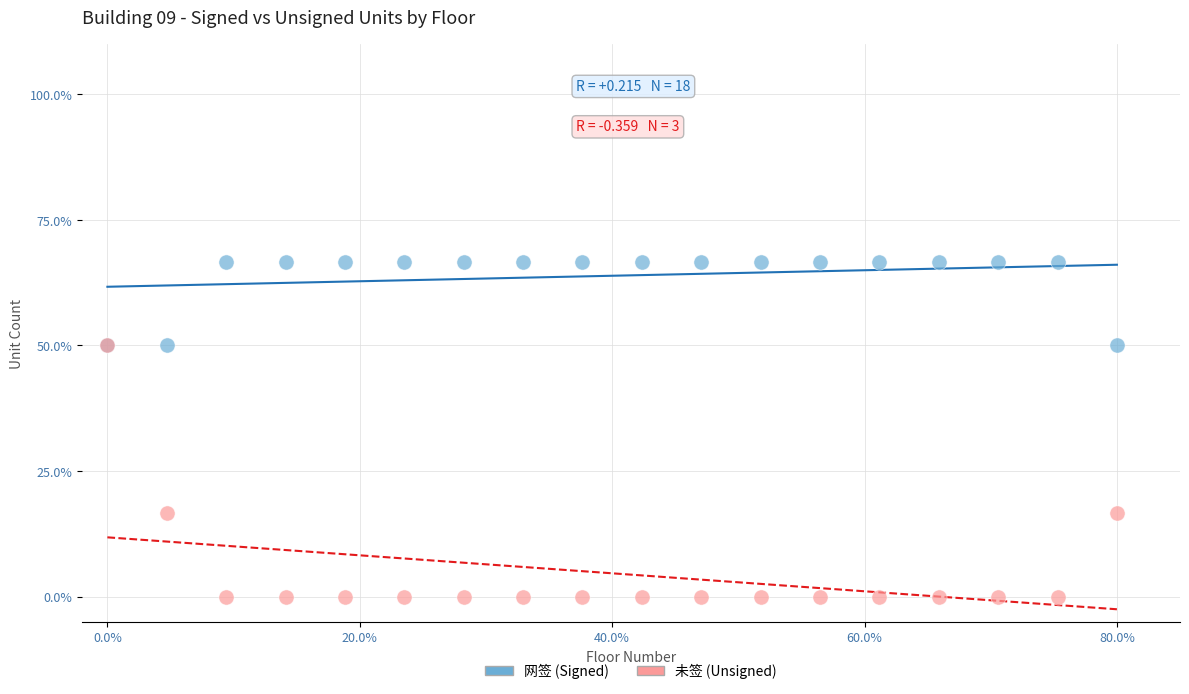

What are all the series names shown in the legend?

网签 (Signed), 未签 (Unsigned)